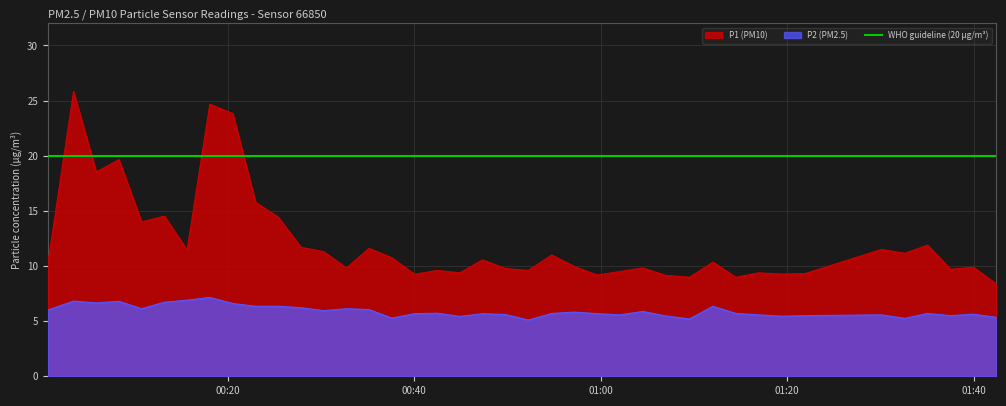

True or false: P1 and P2 cross at least once.

False